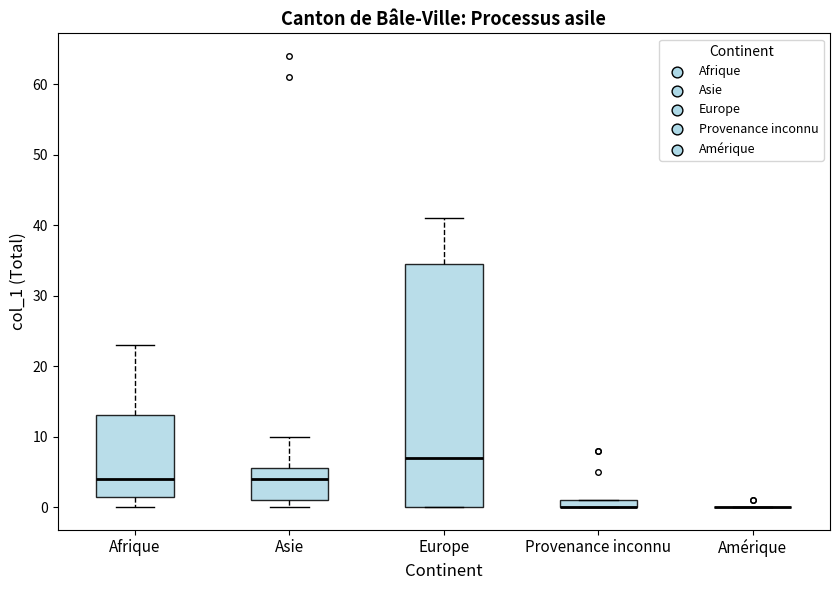

Comparing the boxes themselves (not the whiskers), which one is the tallest?

Europe